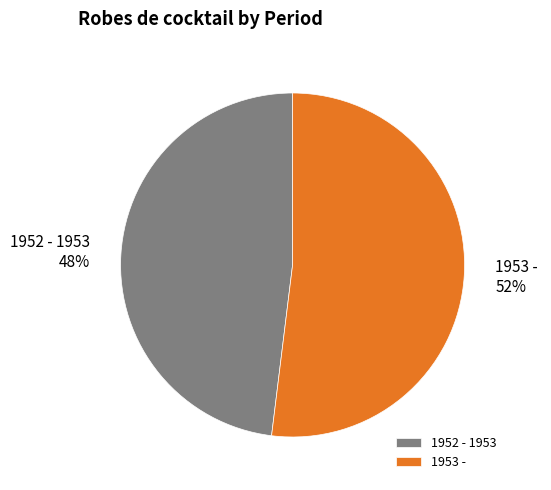

To the nearest percent, what portion does 1952 - 1953 represent?

48%